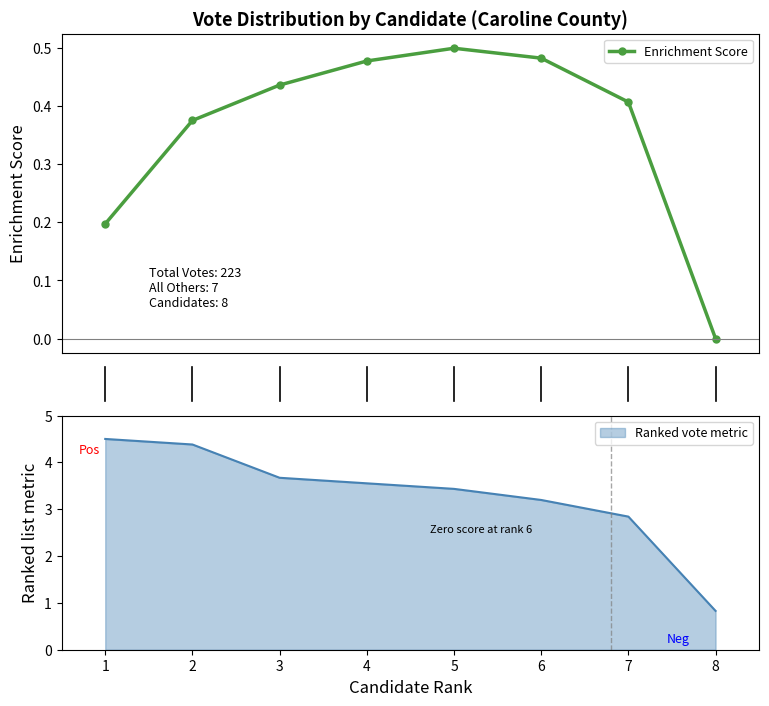

Does the chart have visible grid lines?

No